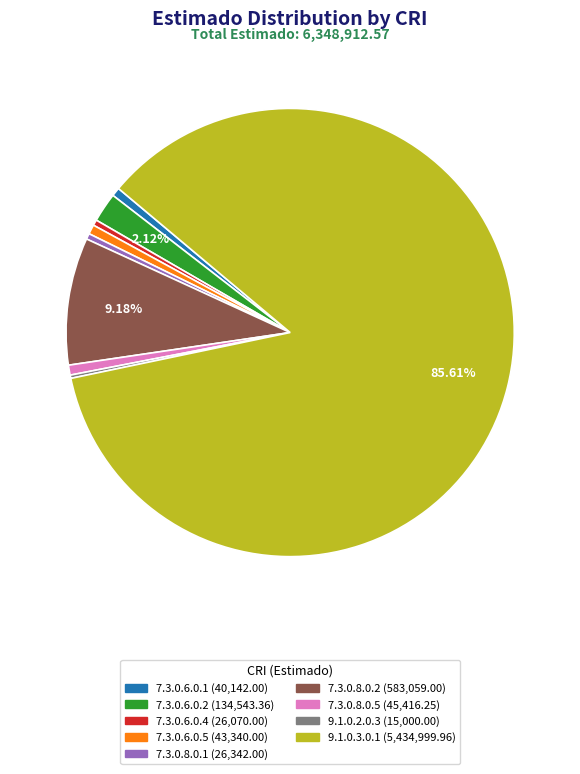

Does 7.3.0.8.0.5 account for over 50% of the chart?

No